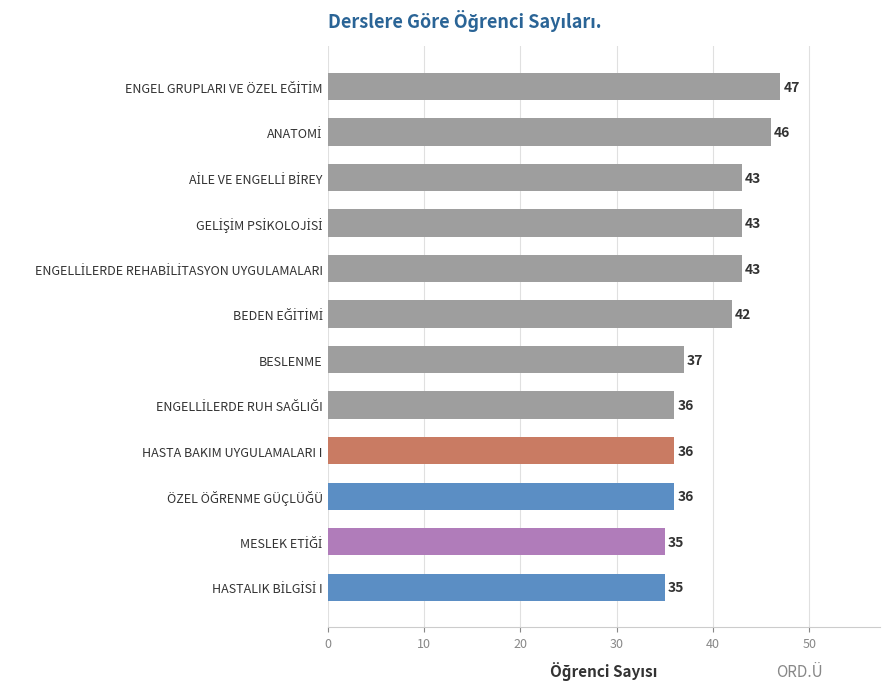

What is the maximum value shown in the chart?

47